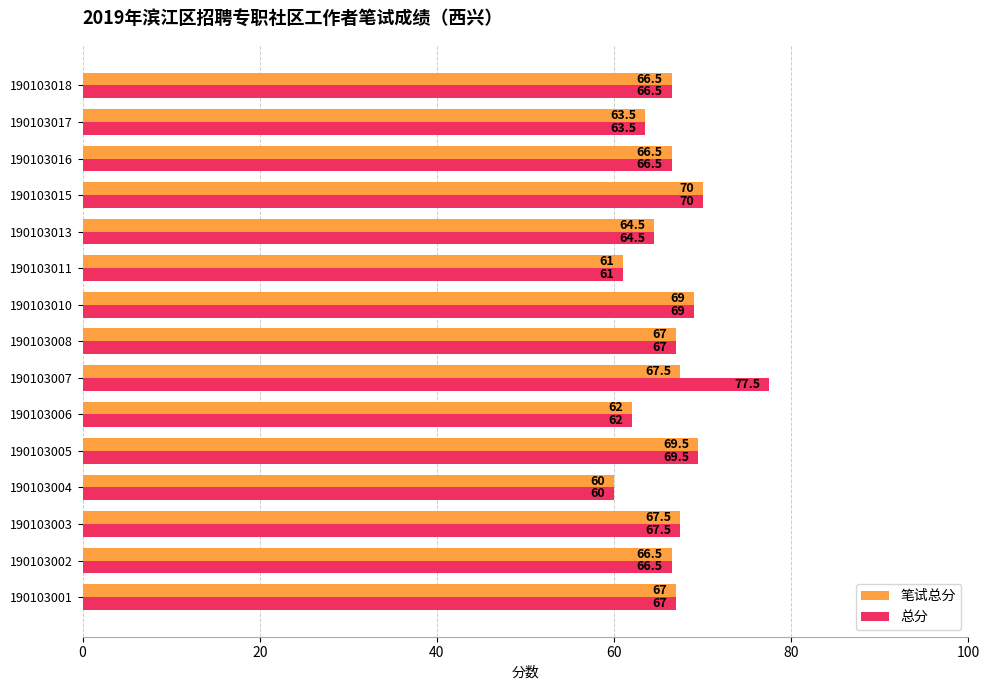

The value of 笔试总分 at 190103007 is 67.5. True or false?

True